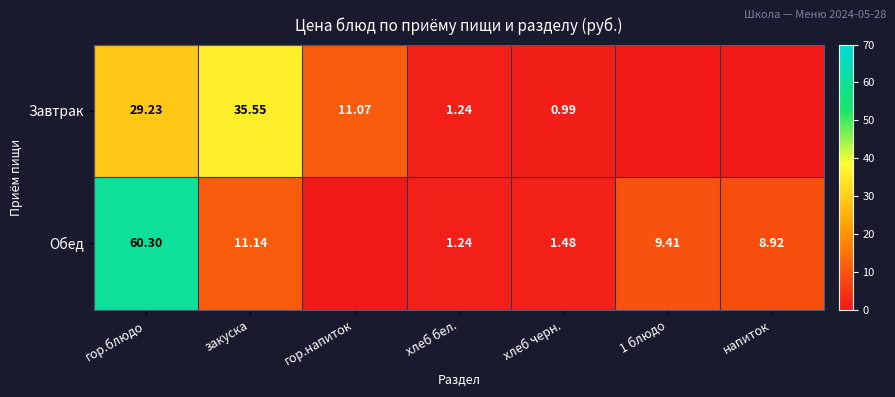

Is the value of Обед at хлеб черн. greater than the value of Завтрак at хлеб черн.?

Yes